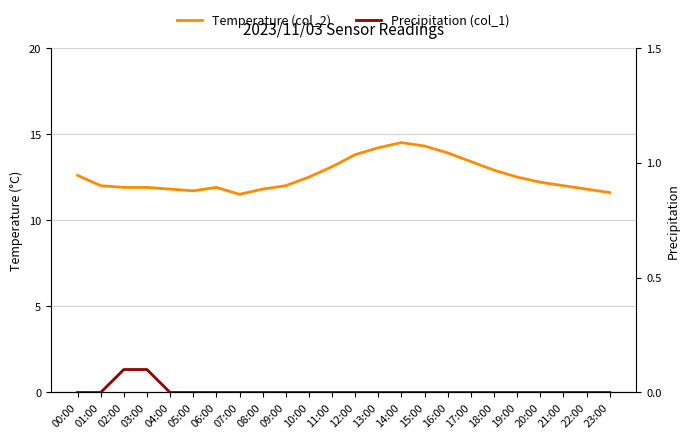

True or false: Precipitation (col_1) and Temperature (col_2) cross at least once.

False